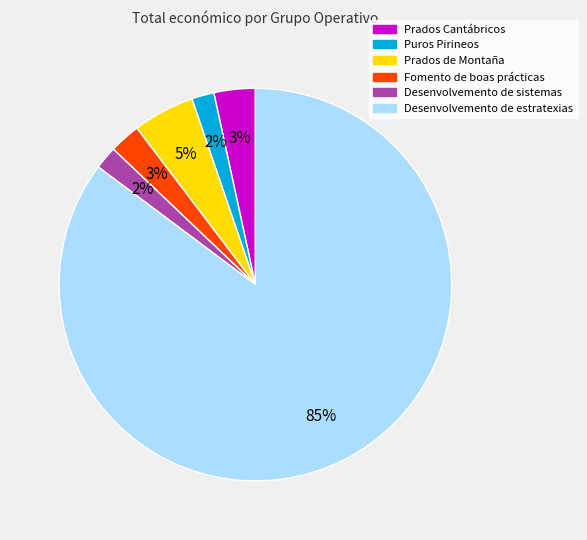

What percentage is the Fomento de boas prácticas slice, to the nearest percent?

3%